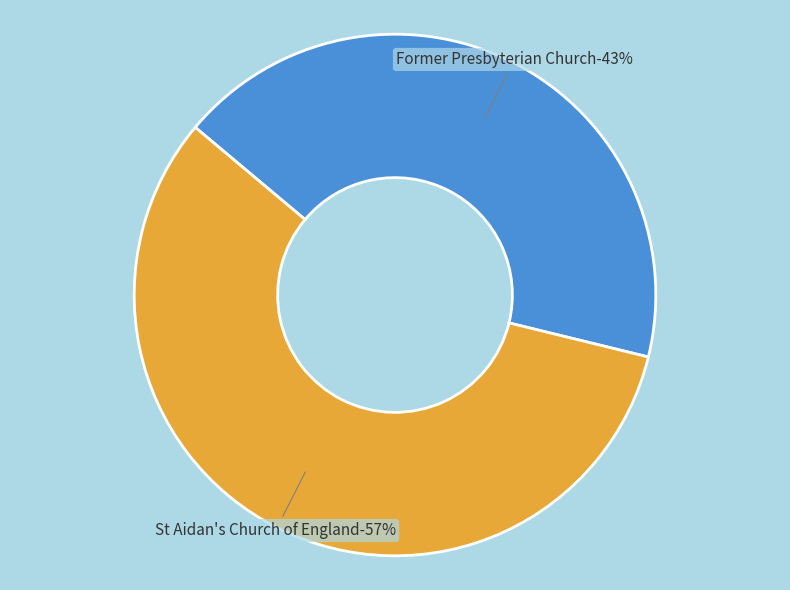

True or false: St Aidan's Church of England accounts for 46% of the total.

False